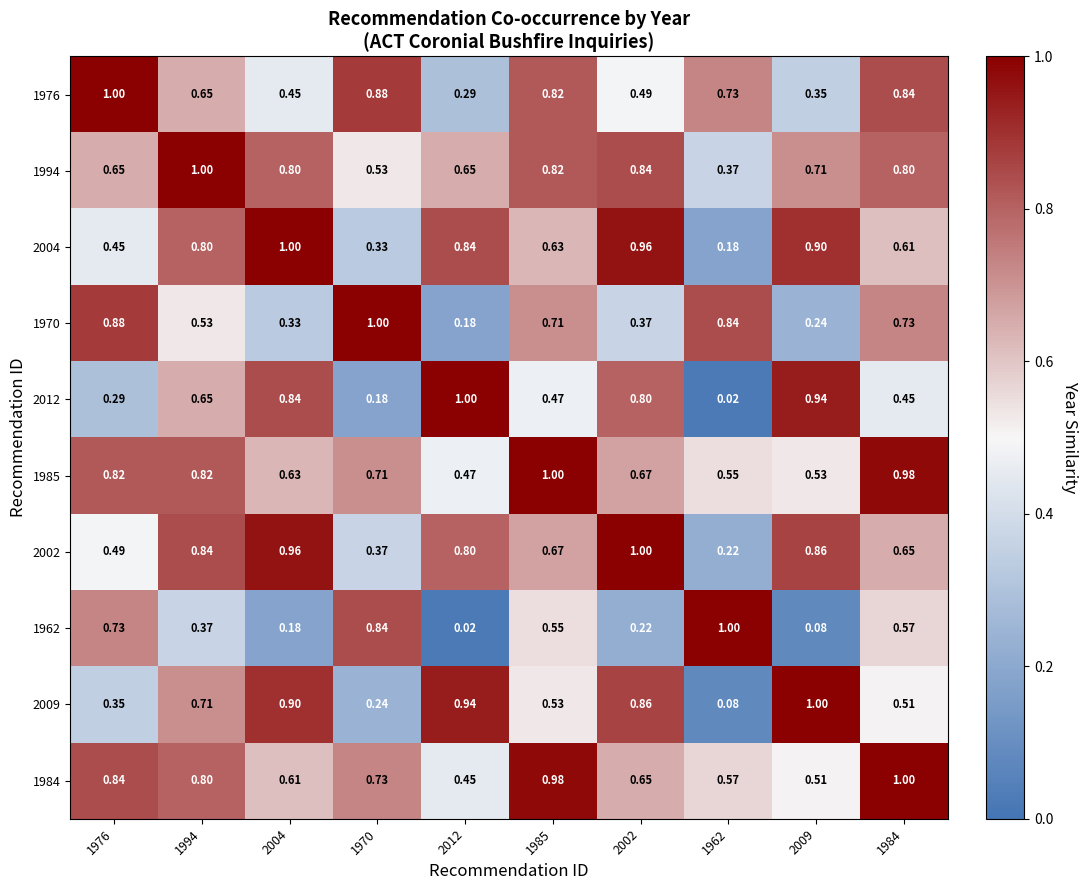

What is the difference between the highest and lowest values at 2009?

0.9